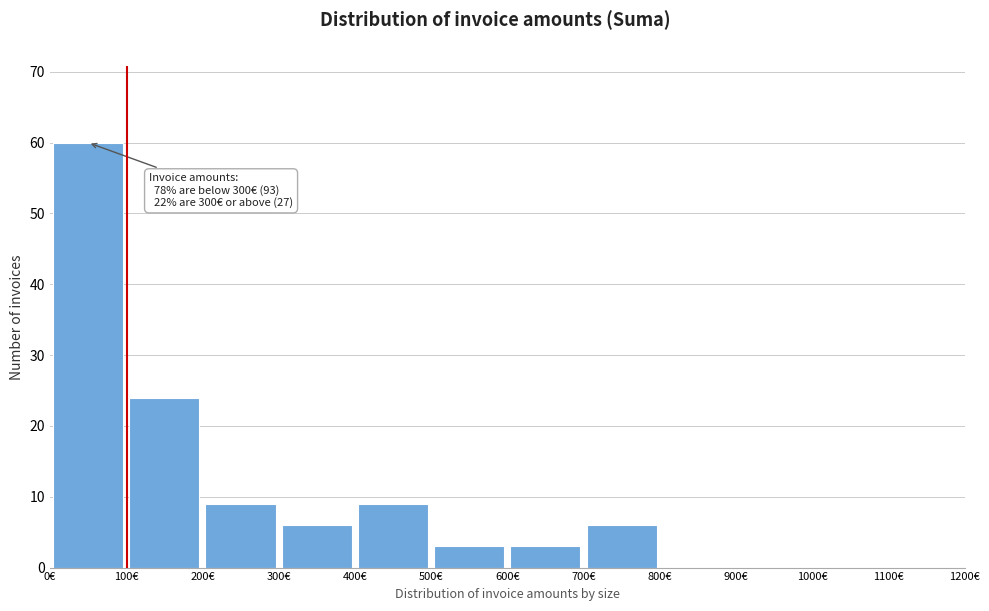

Which range on the x-axis has the tallest bar?

0 to 100